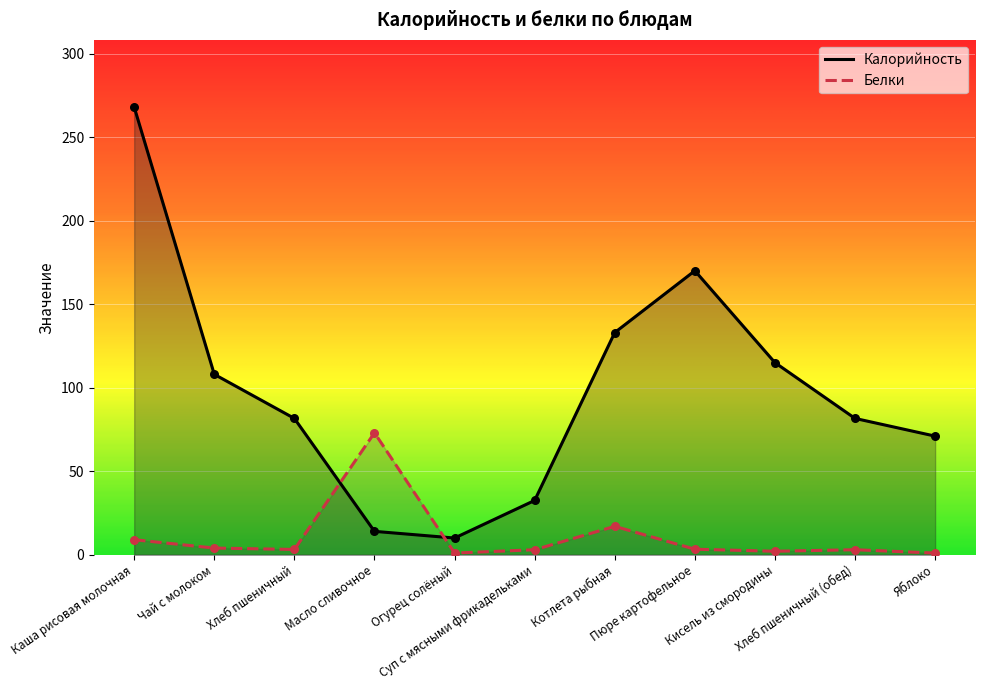

Which series has the widest spread of Y values?

Калорийность